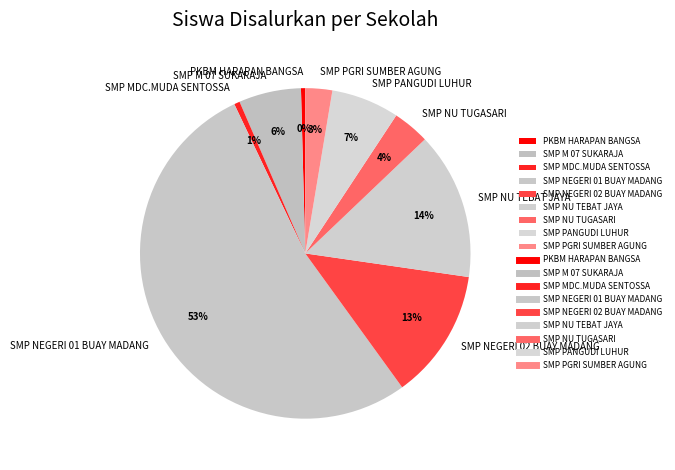

The SMP M 07 SUKARAJA slice represents 21% of the pie. True or false?

False